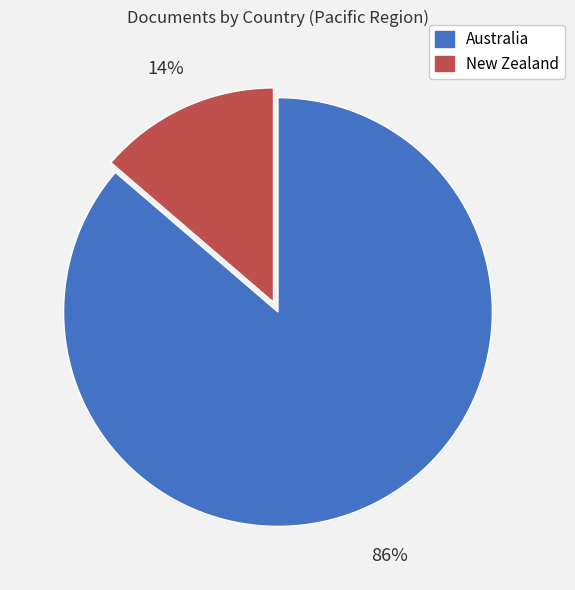

Does any single category account for the majority?

Yes